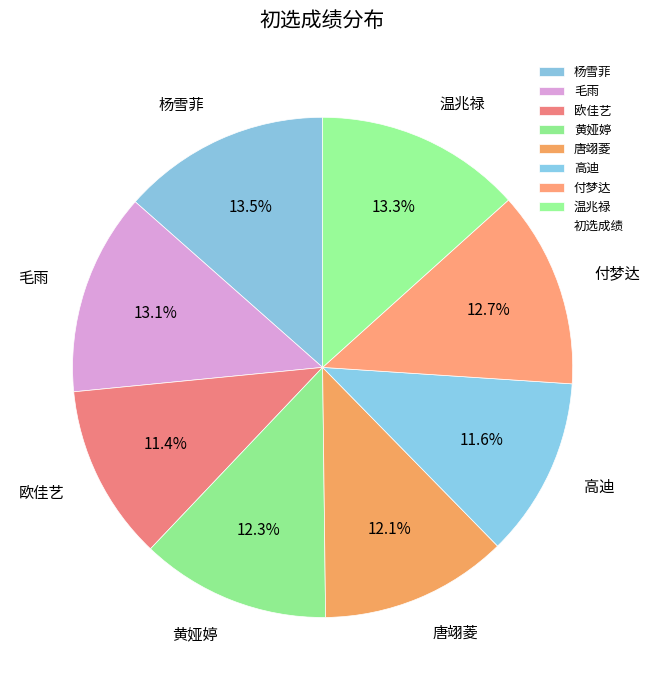

To the nearest percent, what is the difference between the 欧佳艺 and 毛雨 slice percentages?

2%